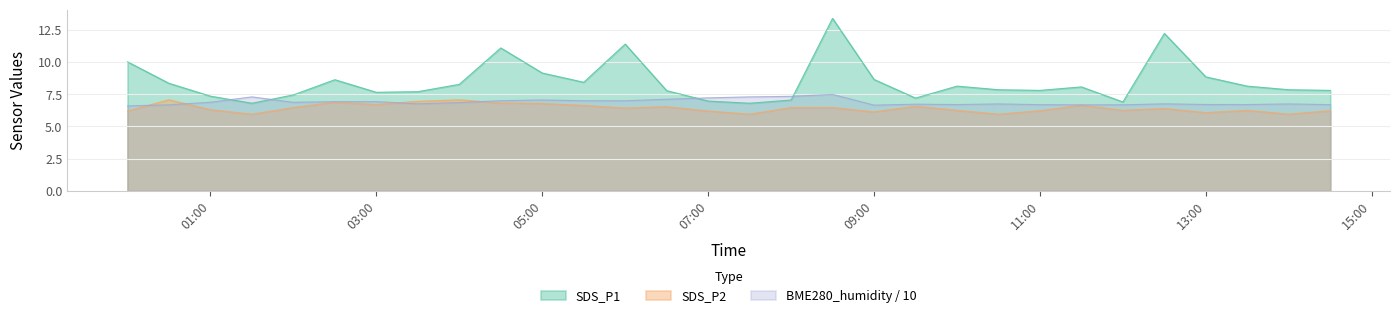

What is the spread (max minus min) of values at 13:00?

2.8